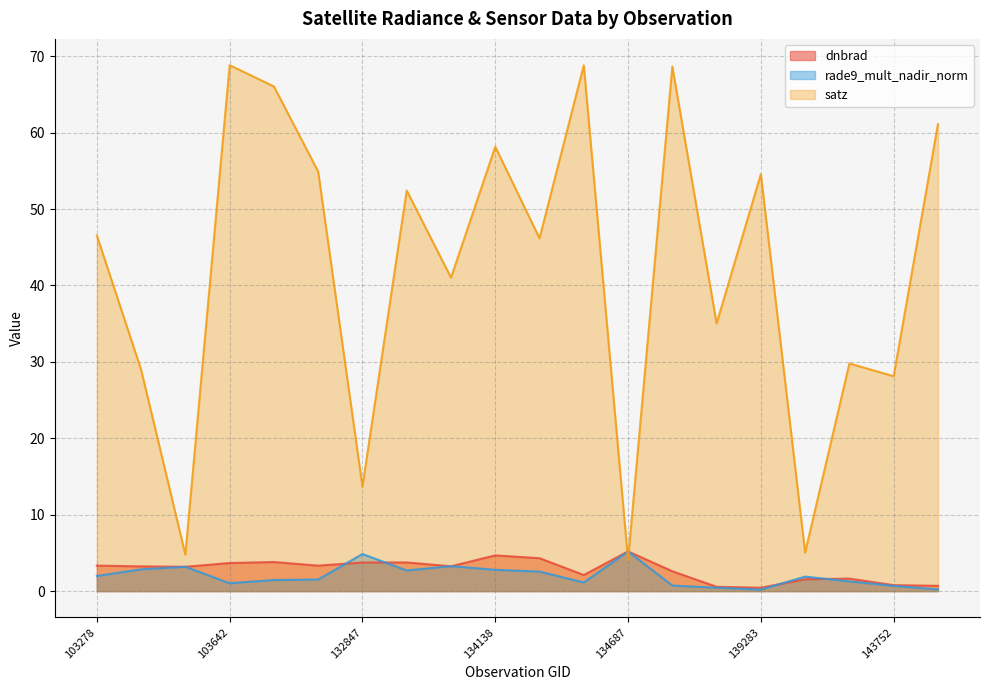

How many values in the satz series are below 46?

9